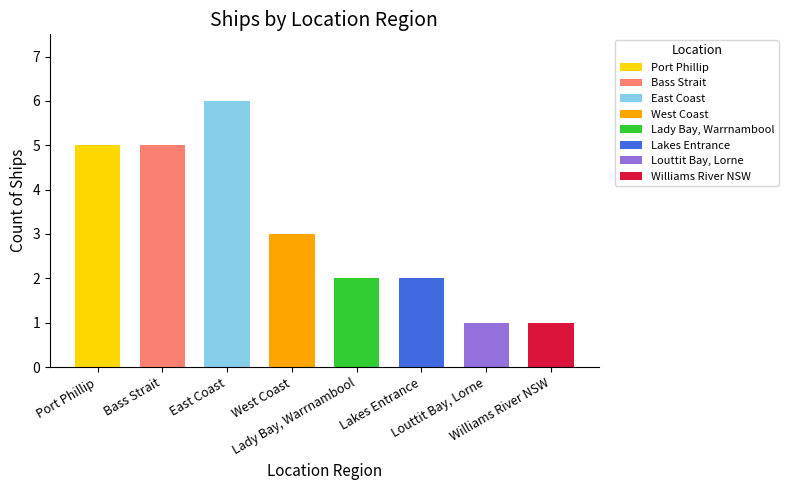

The value at Port Phillip is 5. True or false?

True